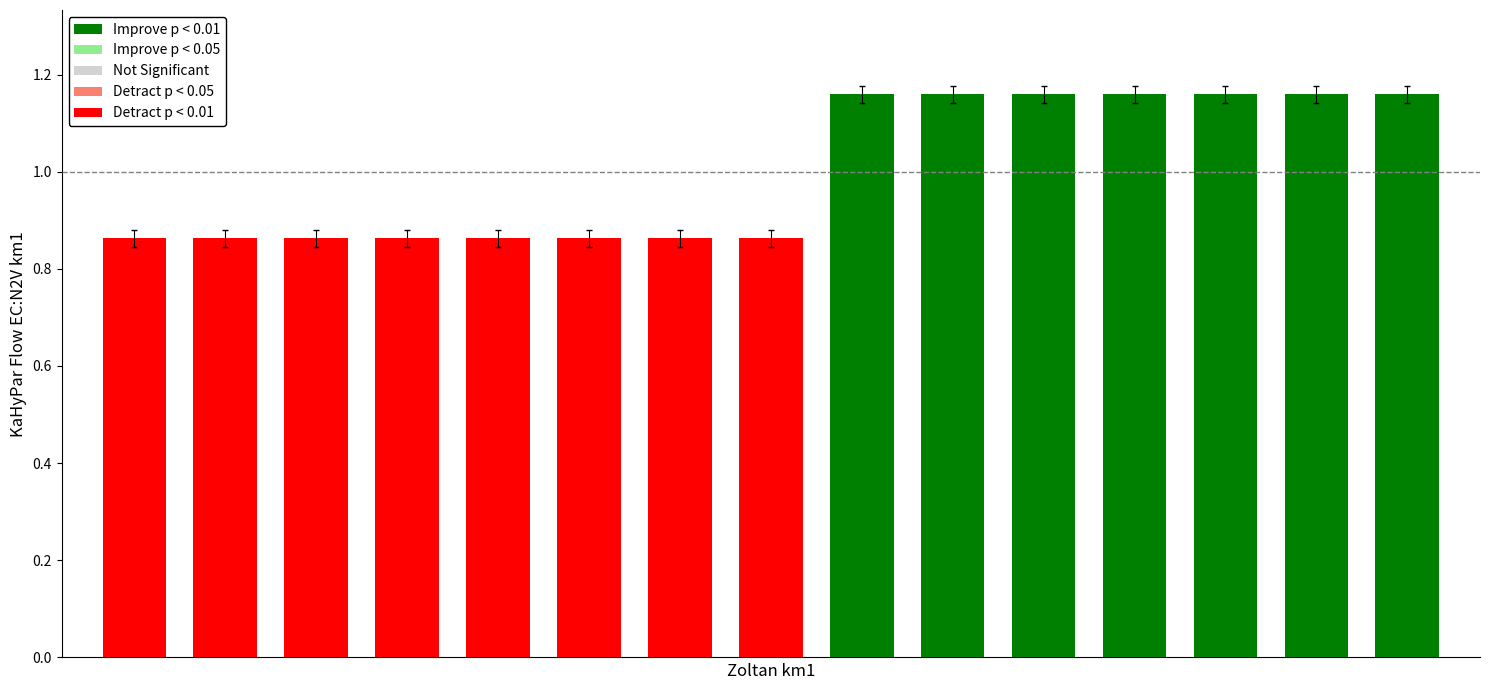

What is the difference between the maximum and minimum values?

0.3